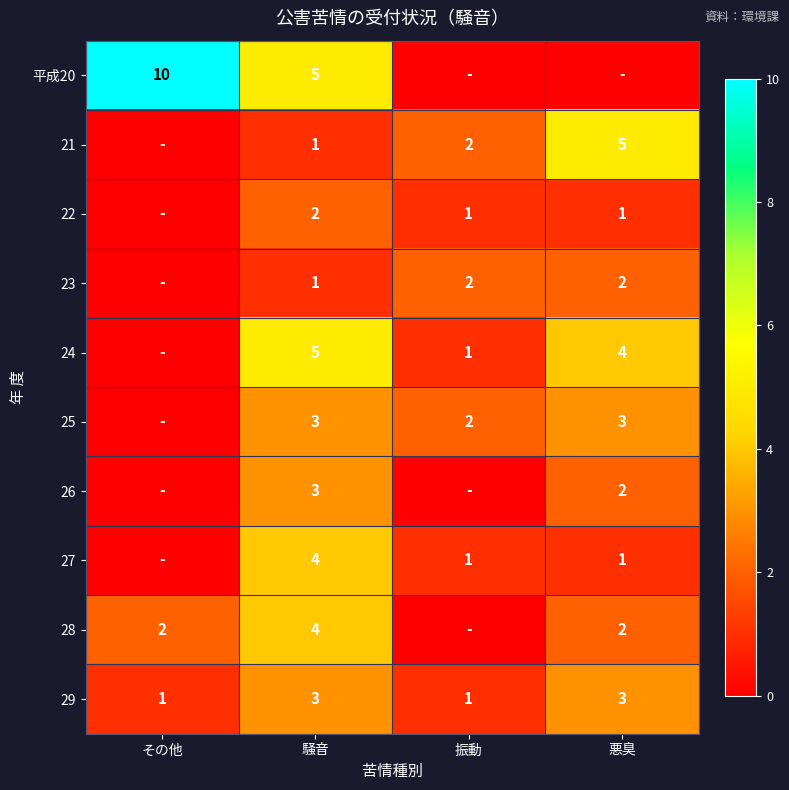

Is the value of 26 at 悪臭 greater than the value of 27 at 悪臭?

Yes